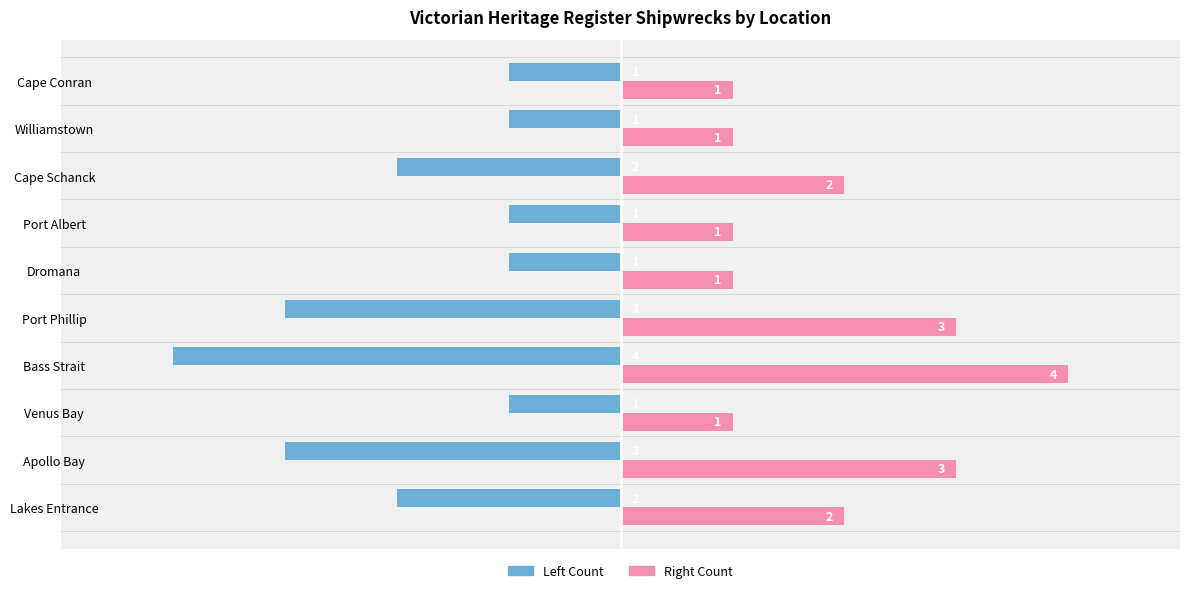

Which label corresponds to the smallest value in the chart?

Bass Strait